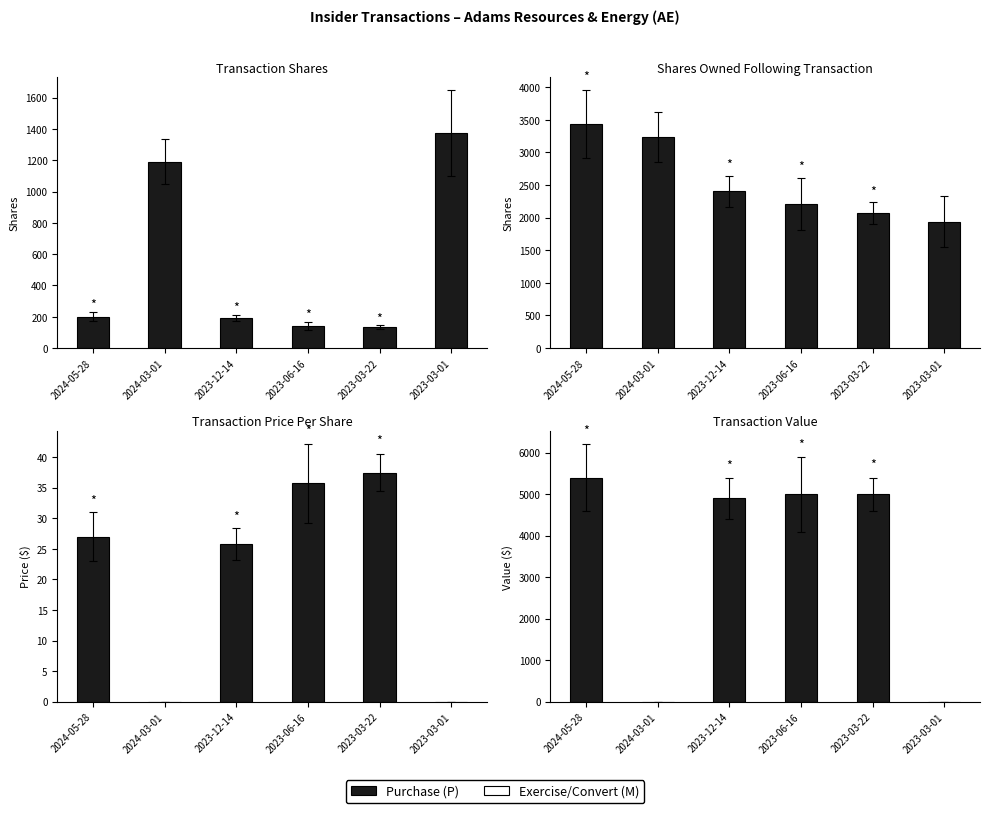

Reading left to right, transcribe all the data shown in this chart.

transactionShares: 200.0	1191.0	190.0	140.0	134.0	1373.0
sharesOwnedFollowingTransaction: 3437.0	3237.0	2401.0	2211.0	2071.0	1937.0
transactionPricePerShare: 27.0	0.0	25.8	35.7	37.4	0.0
transactionValue: 5400.0	0.0	4897.0	4998.0	5000.0	0.0